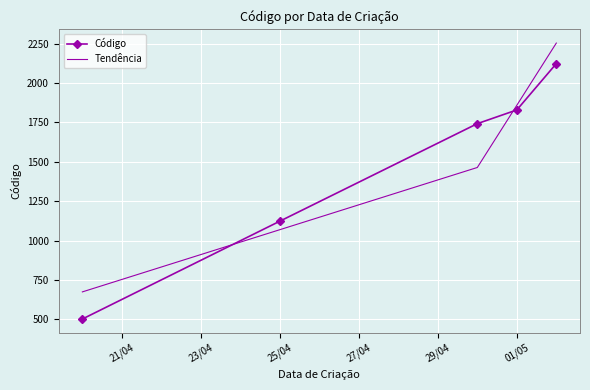

Which series has the largest range (max minus min)?

Código